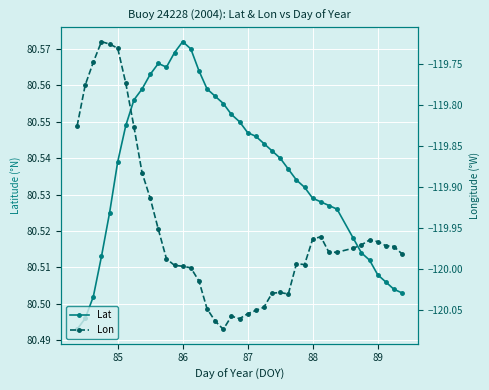

Count the Lat values in the range 80 to 81.

40